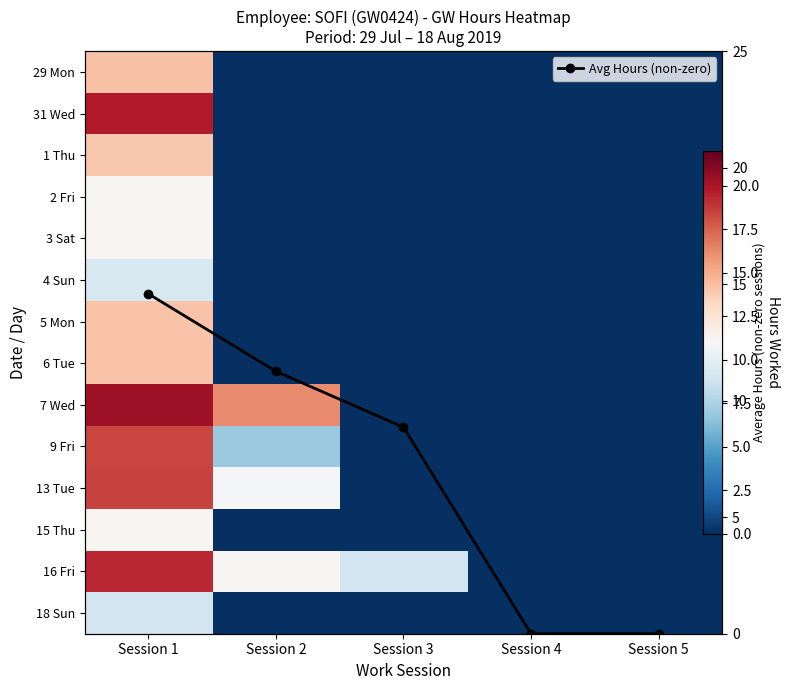

What is the greatest value displayed?

20.4